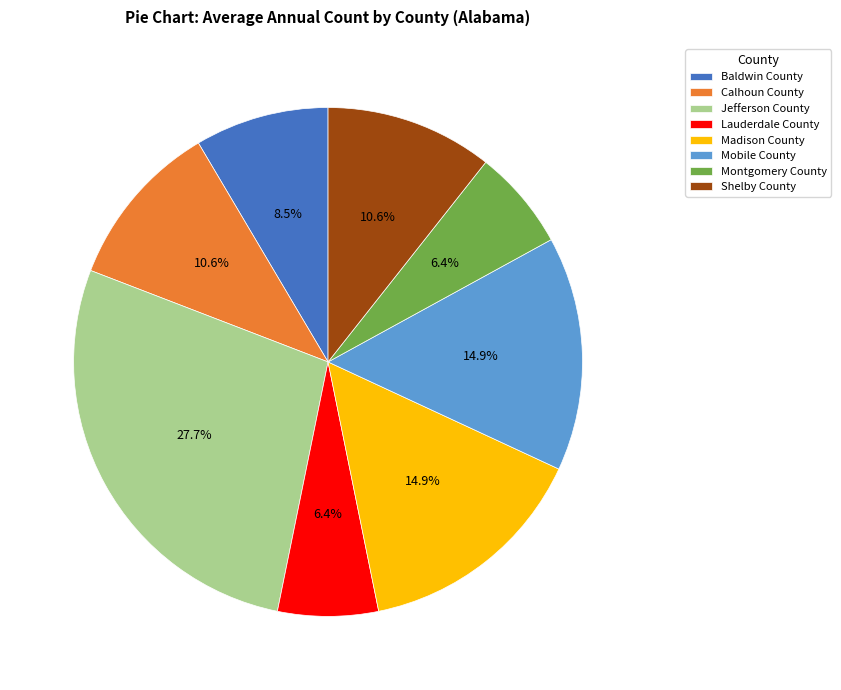

Is there a majority slice in this chart?

No